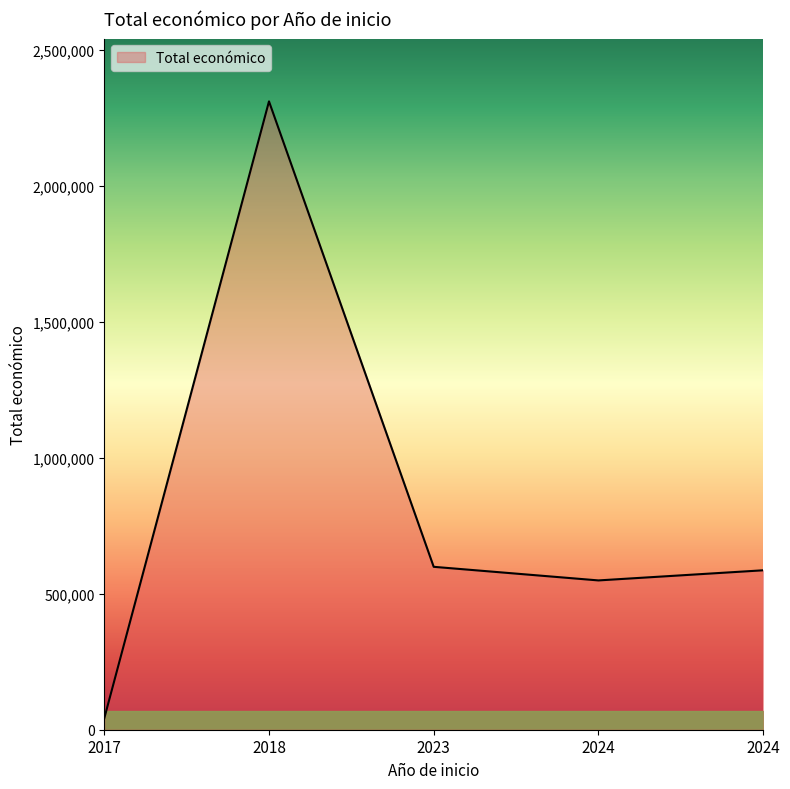

Count the number of data series in this chart.

1